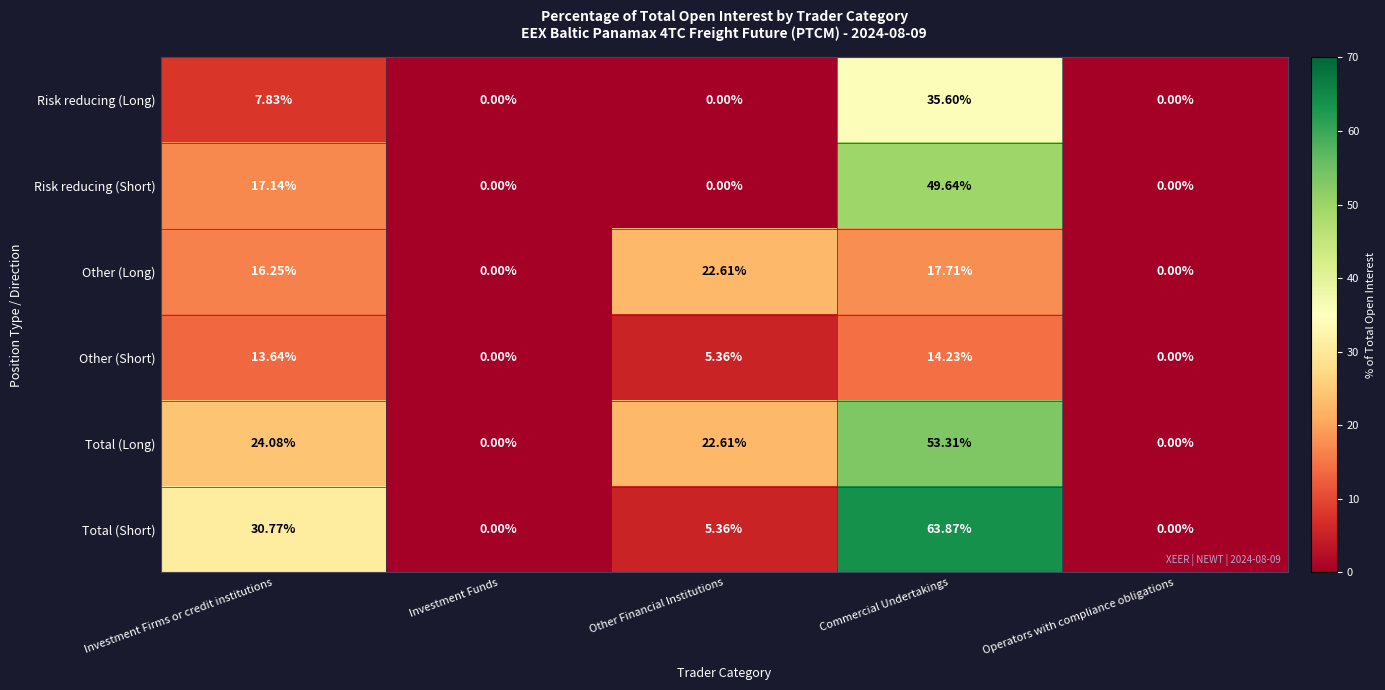

At which label is Total (Short) closest to 31?

Investment Firms or credit institutions